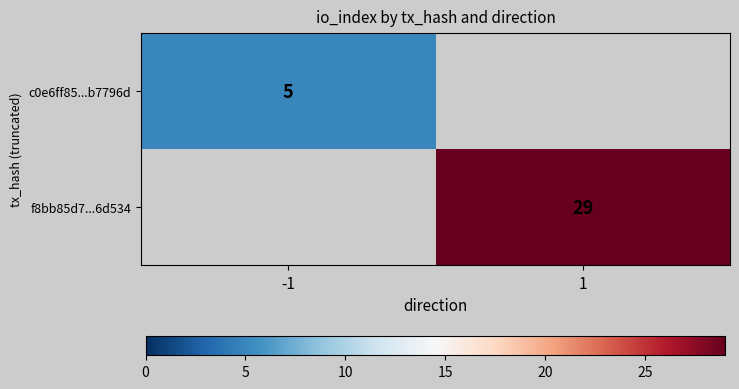

Which category has the lowest value across all series?

-1